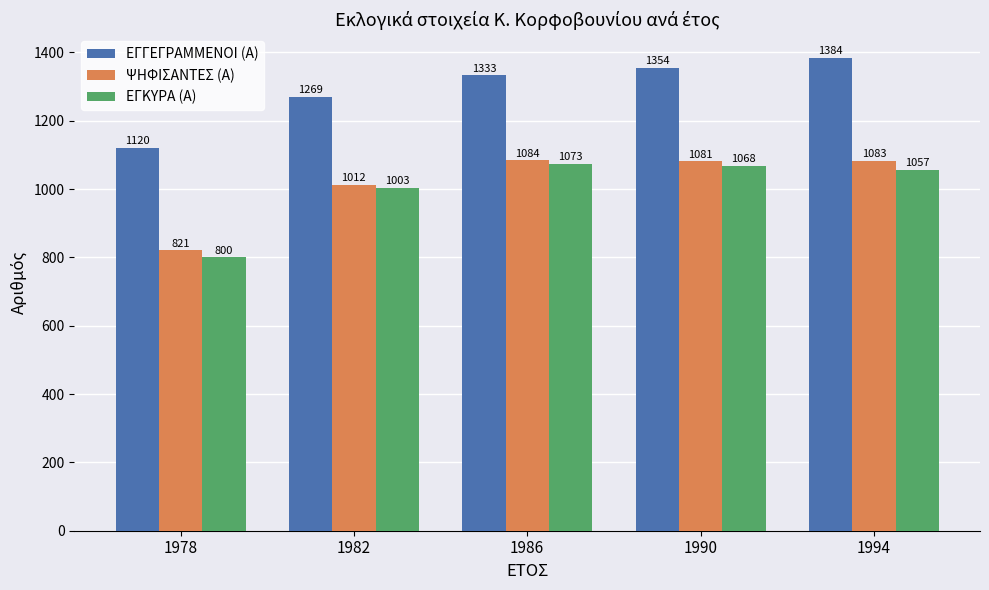

How many bars are there in each group?

3